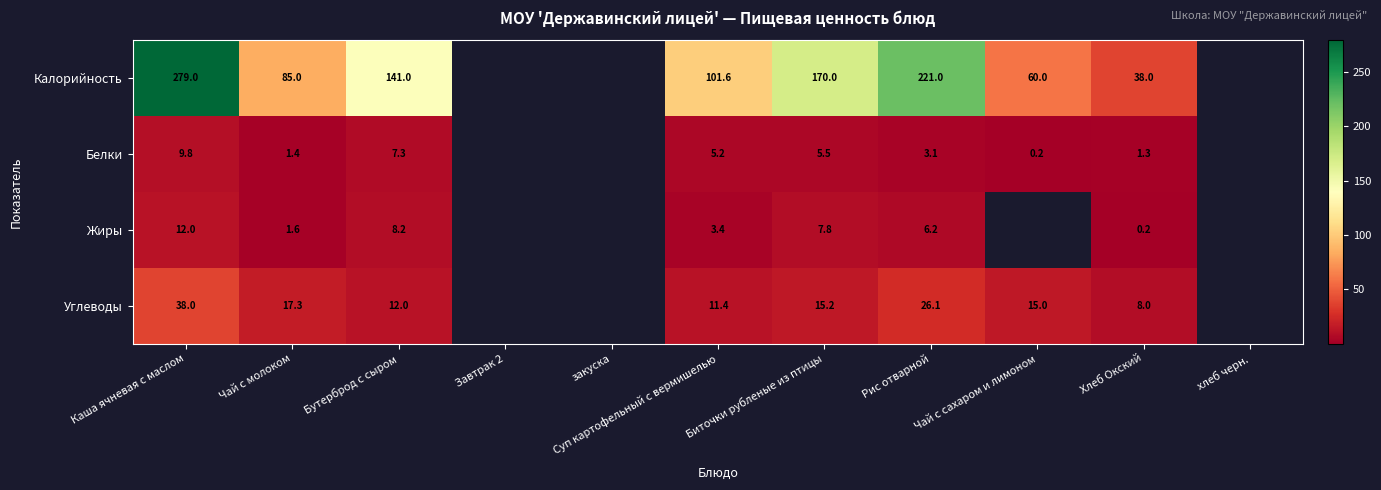

Is it true that Углеводы equals 9.2 at Чай с сахаром и лимоном?

False